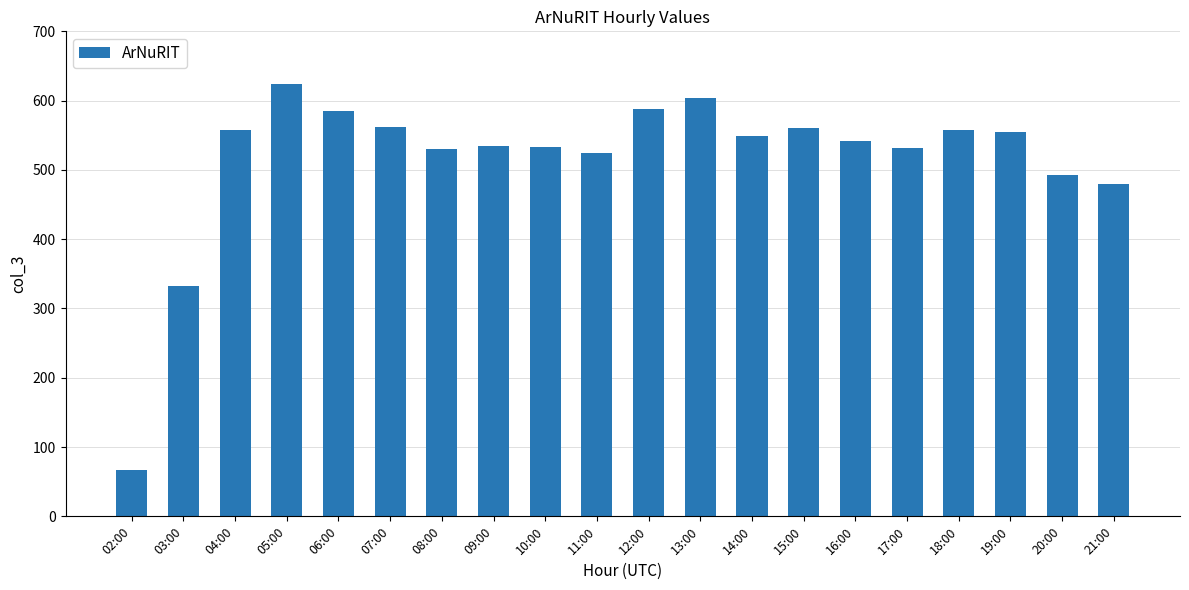

Approximately how many times larger is the value at 15:00 compared to 18:00?

1.0